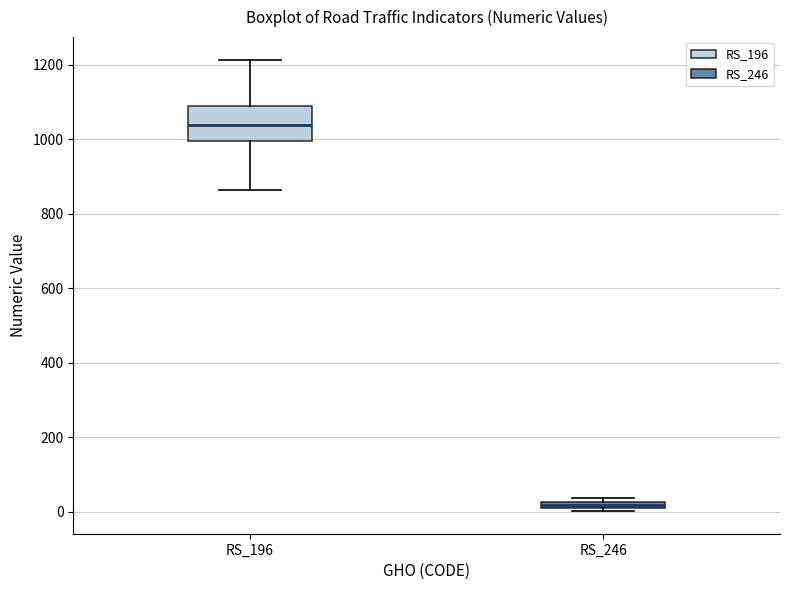

Which box has the highest median line?

RS_196